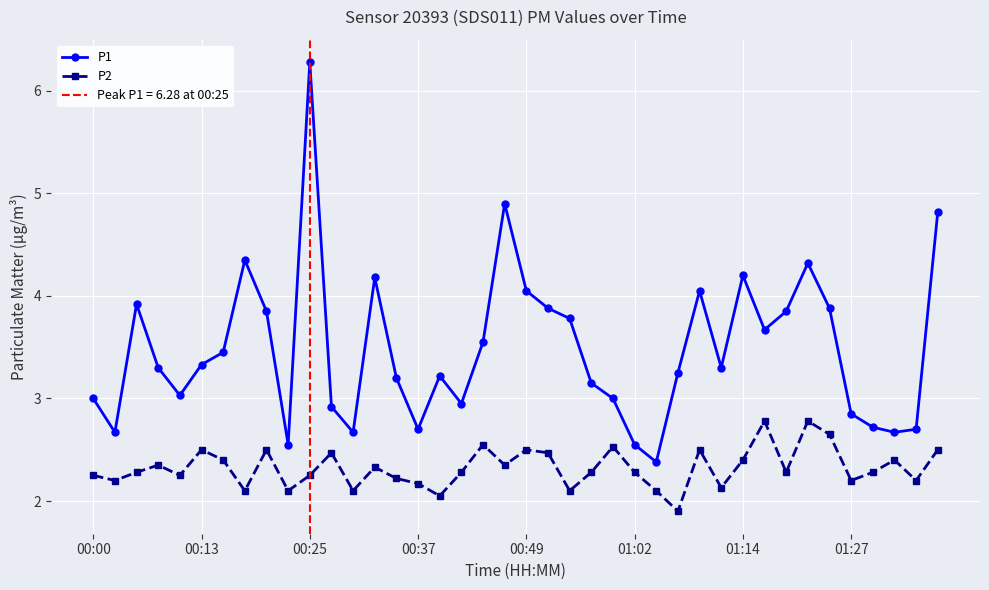

What is the minimum value for P2?

1.9